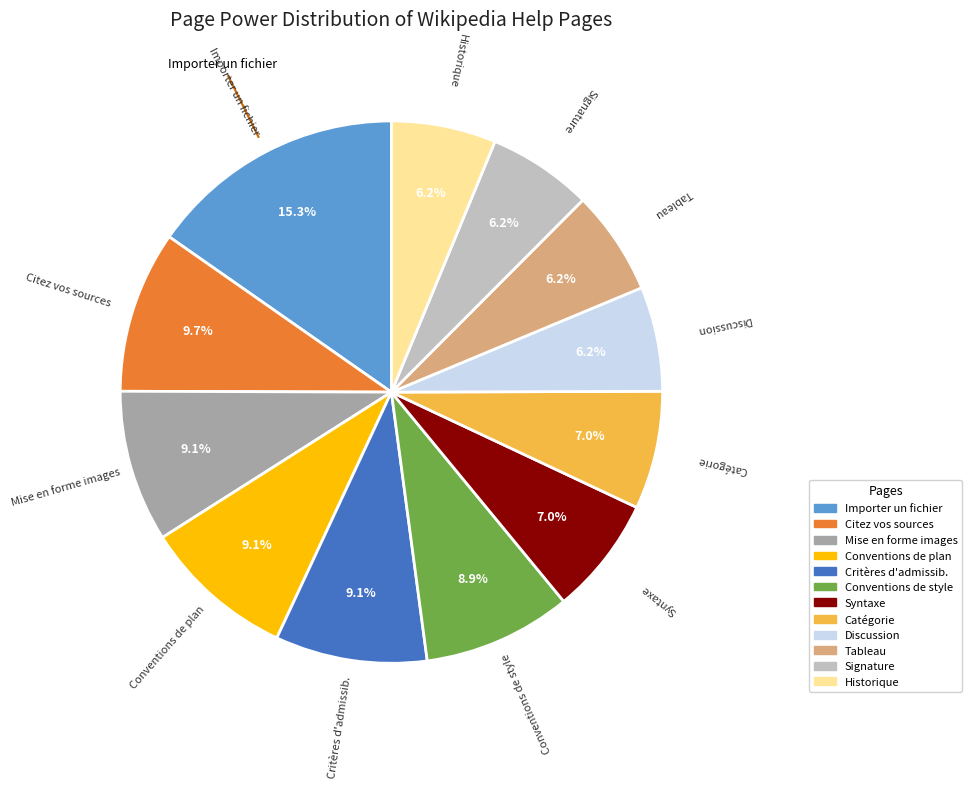

Does any single category account for the majority?

No